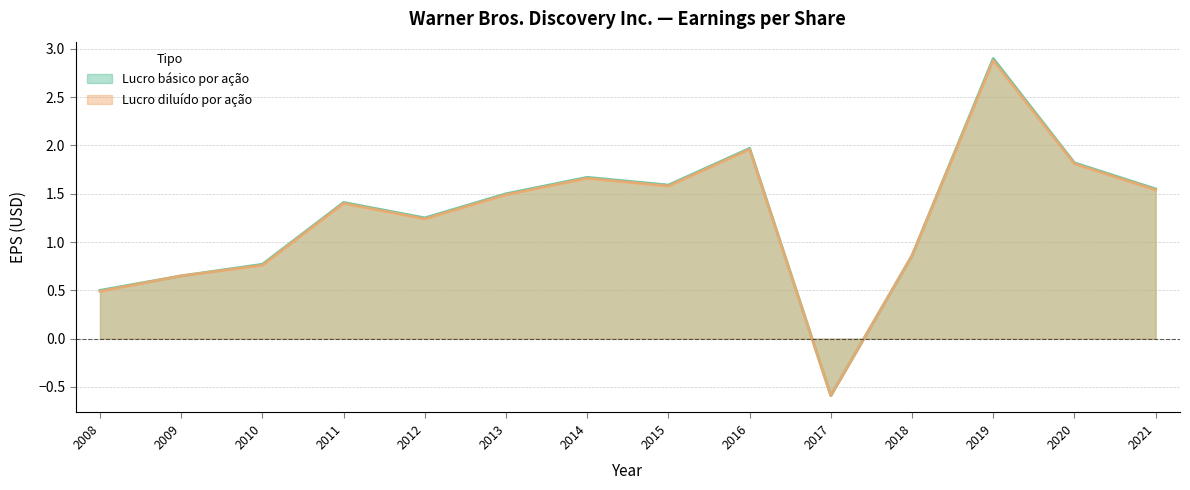

What is the difference between the maximum and minimum values in the Lucro básico por ação series?

3.5